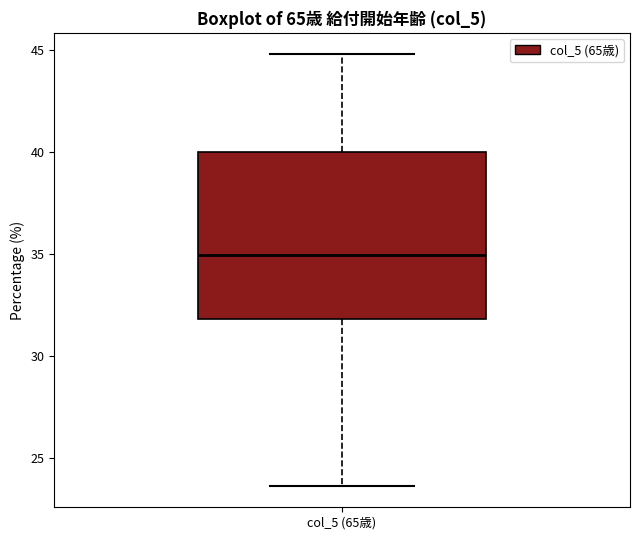

Transcribe this box plot: give where the median line is, the range the box spans, and where the two whiskers end, as read against the y-axis. The values are not printed on the chart, so give them approximately, as read against the axis.

median 35.0, box 32.0 to 40.0, whiskers 23.5 to 45.0